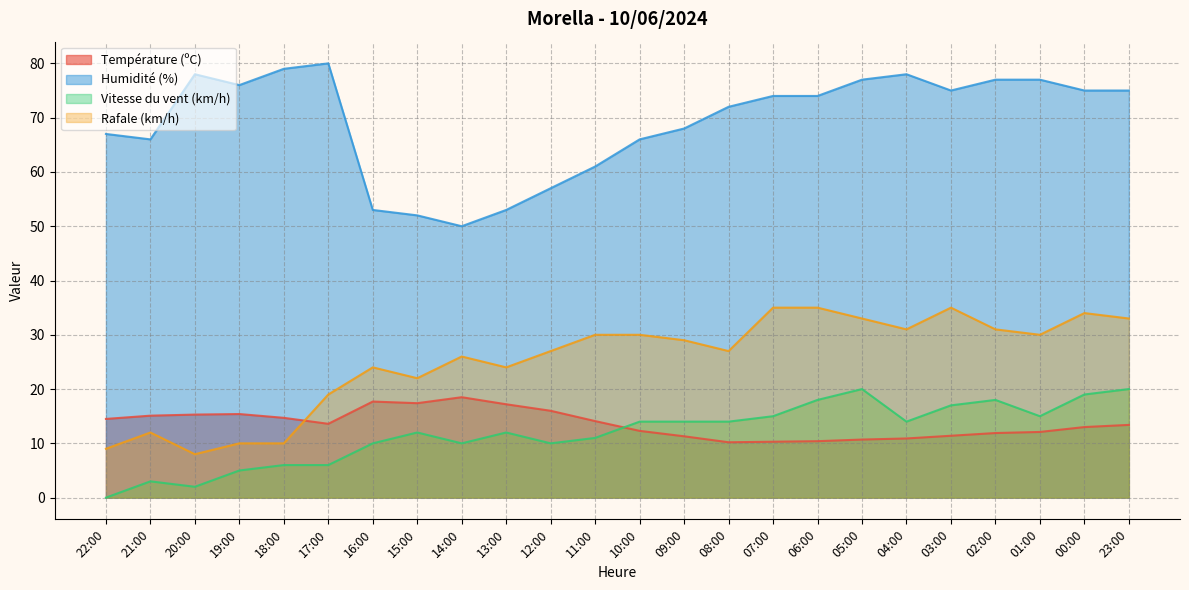

How many interior local peaks does the Humidité (%) series have?

3